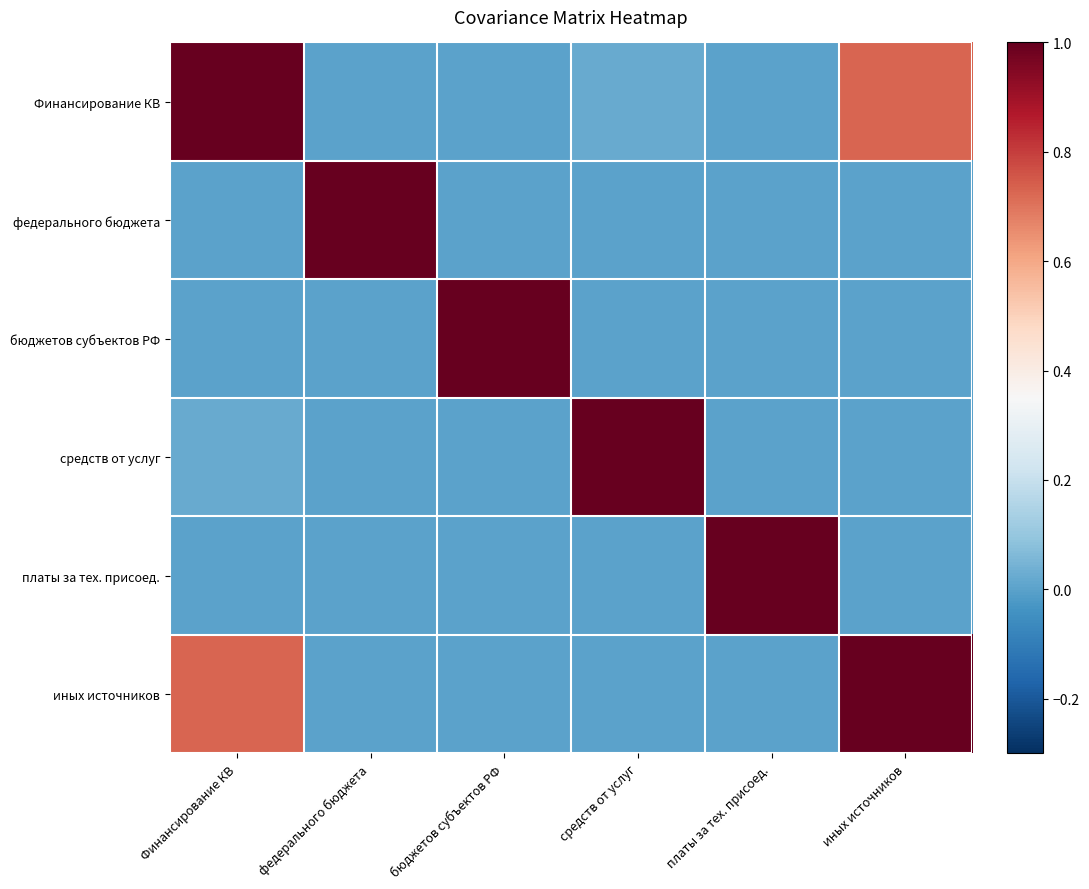

Rank the series by their maximum value, from highest to lowest.

Финансирование КВ, федерального бюджета, бюджетов субъектов РФ, средств от услуг, платы за тех. присоед., иных источников